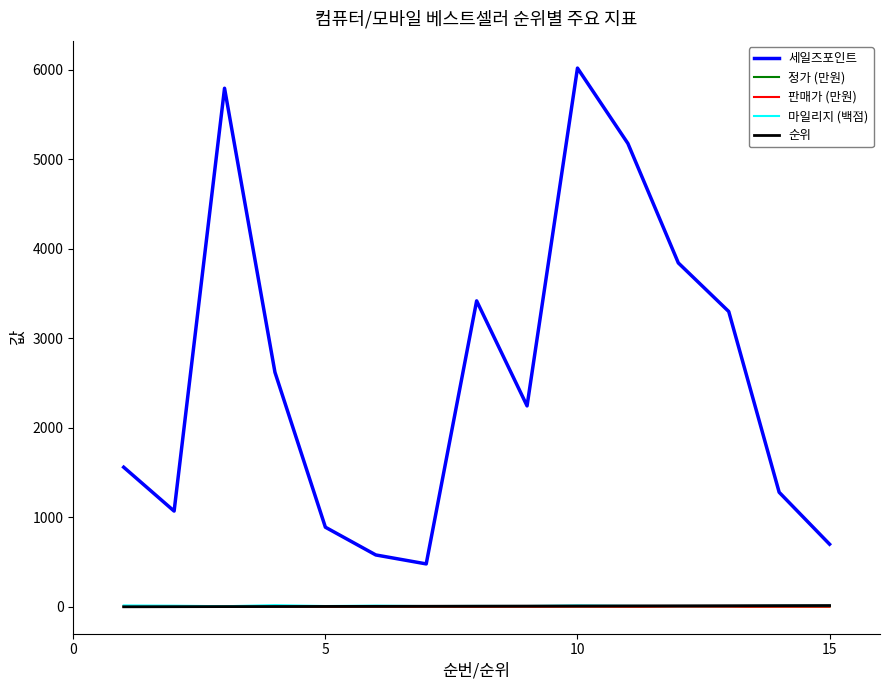

Does the chart have visible grid lines?

No